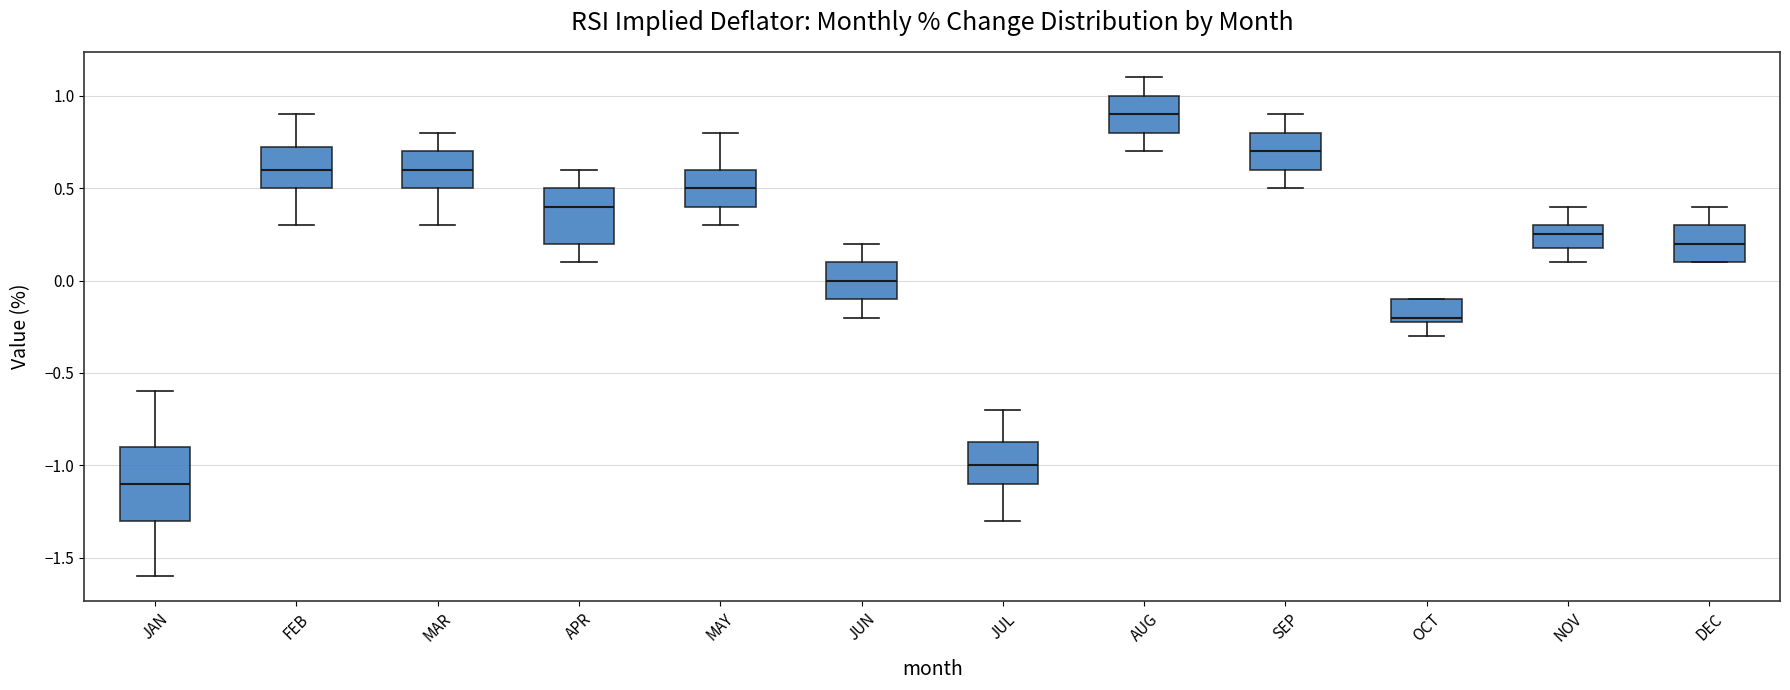

Which box has the lowest median line?

JAN